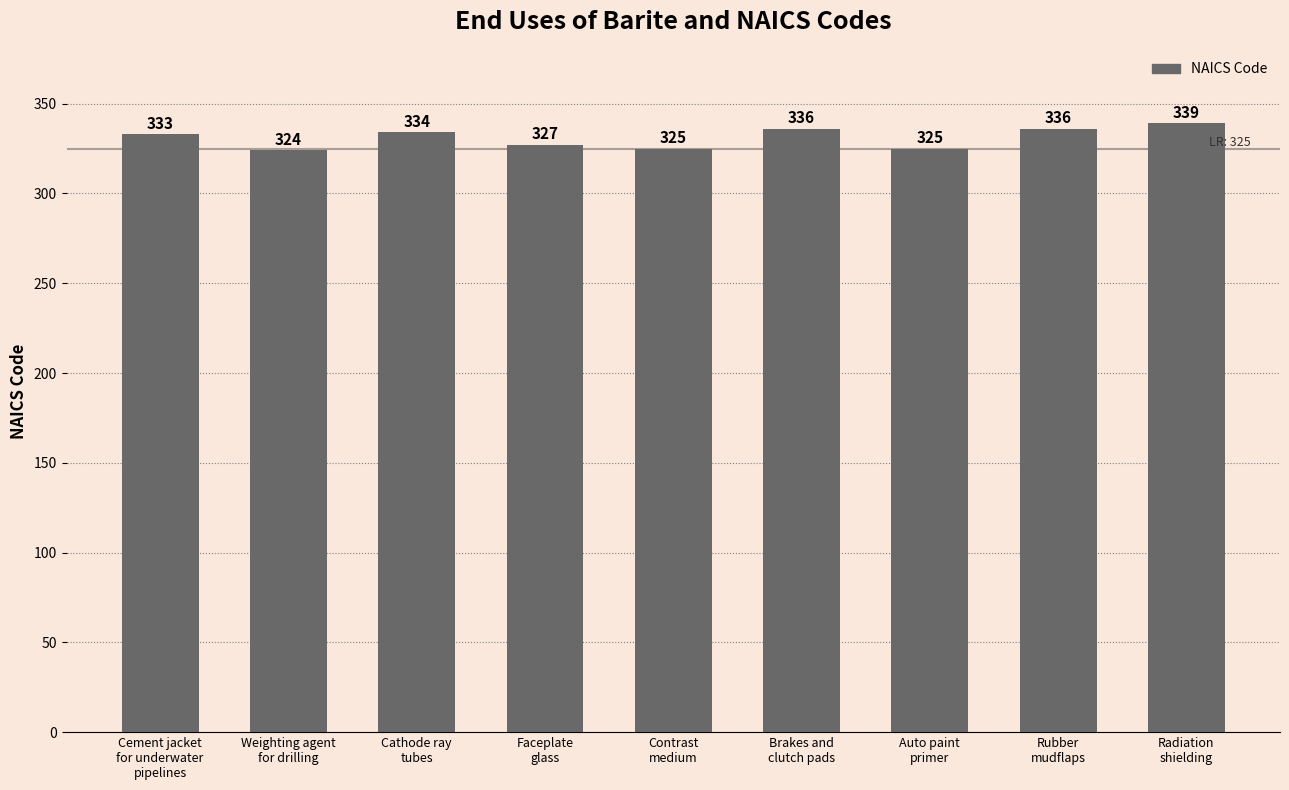

Count the number of categories in the chart.

9